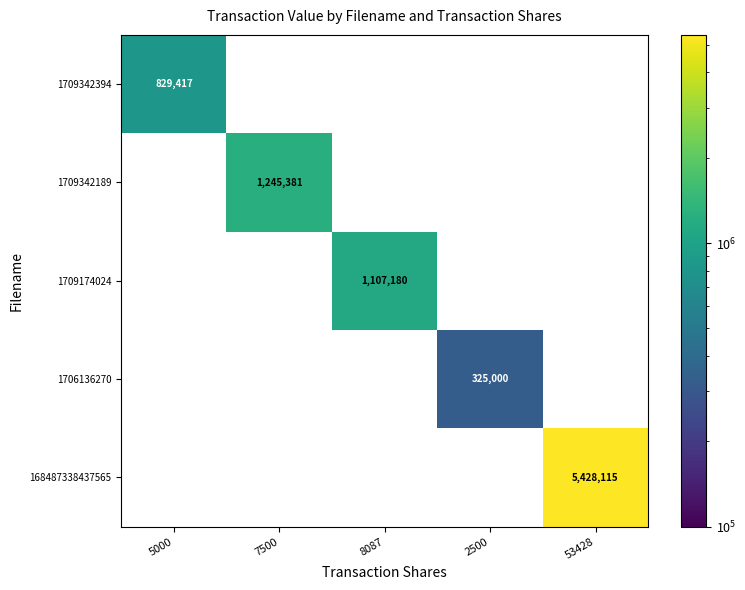

Is it true that 1709342394 equals 1426687 at 5000?

False